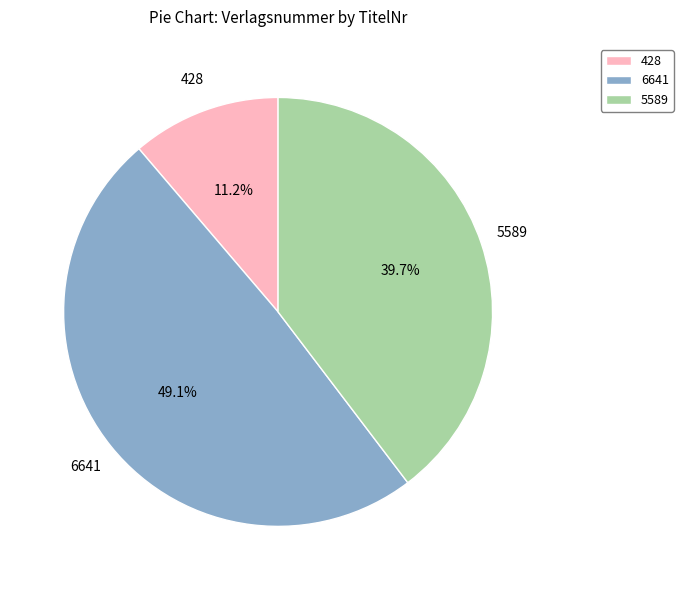

What is the largest slice in the pie chart?

6641